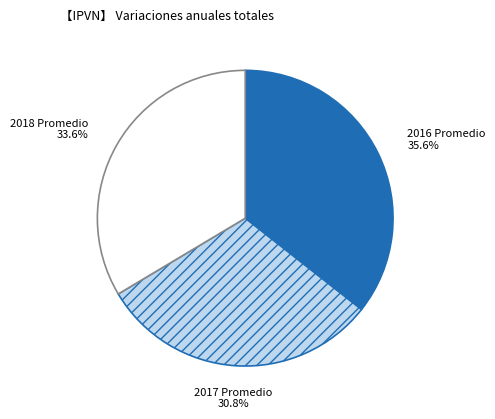

Which category has the smallest portion of the pie?

2017 Promedio